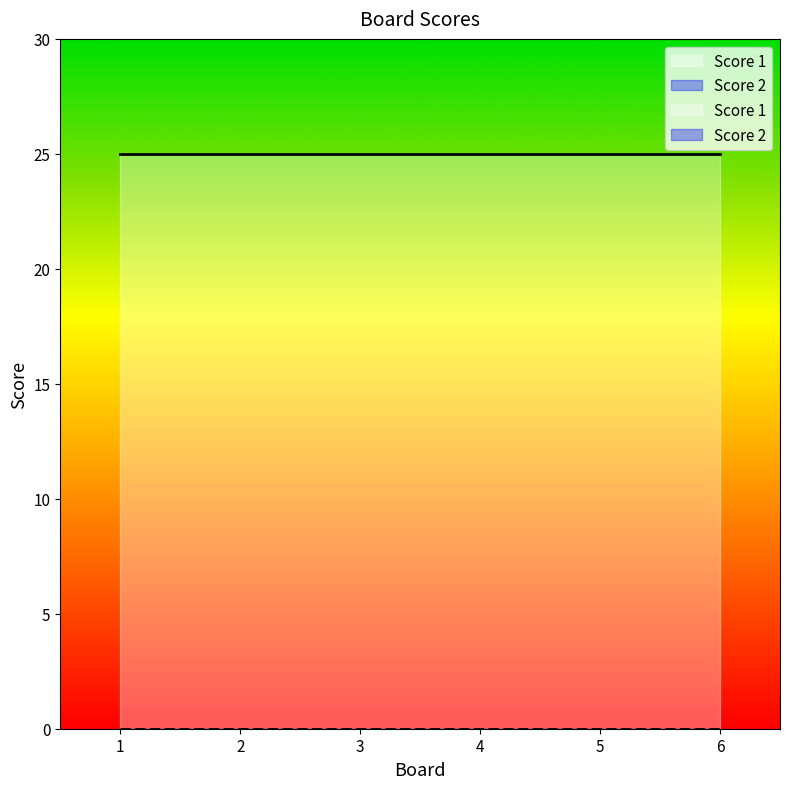

How many lines are shown in the chart?

2